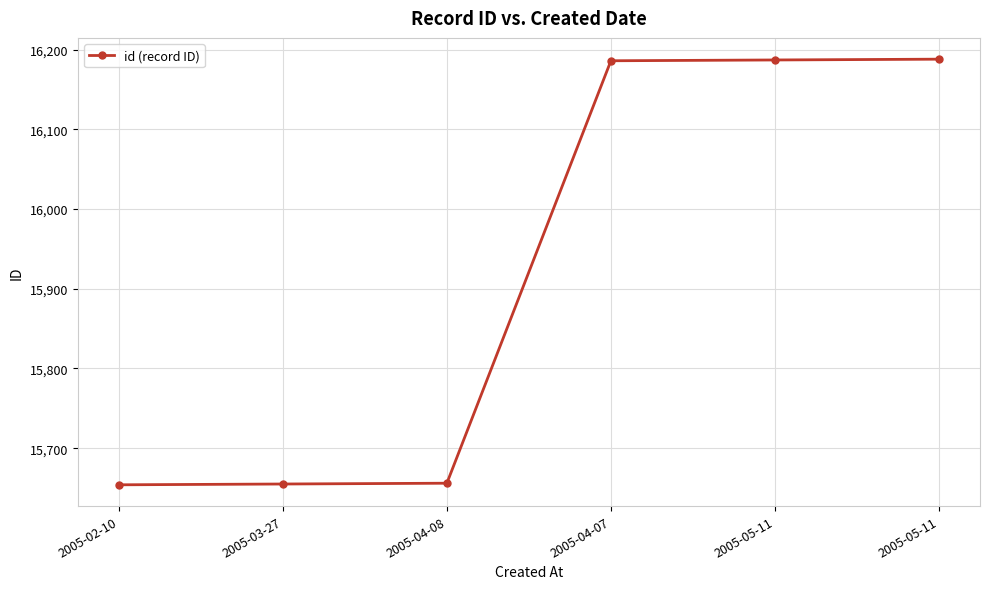

How many lines are shown in the chart?

1